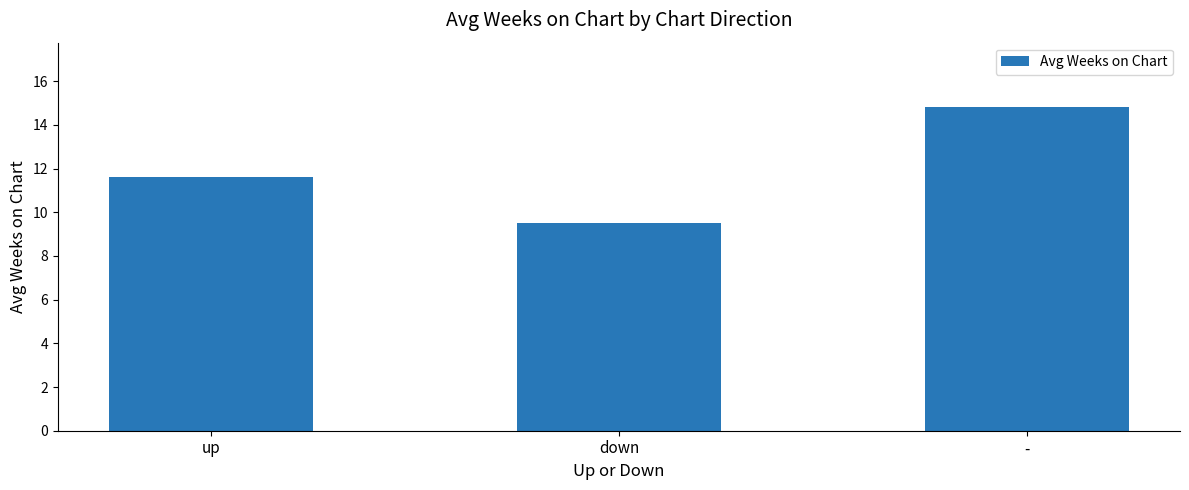

Count the number of categories in the chart.

3